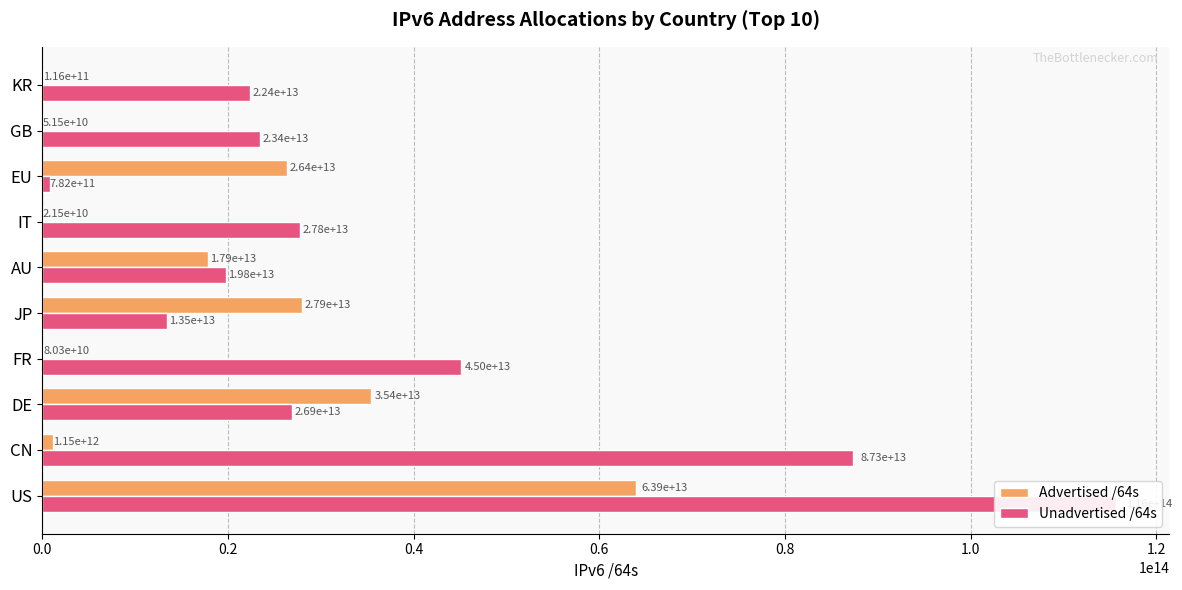

How many bars are there in total?

20